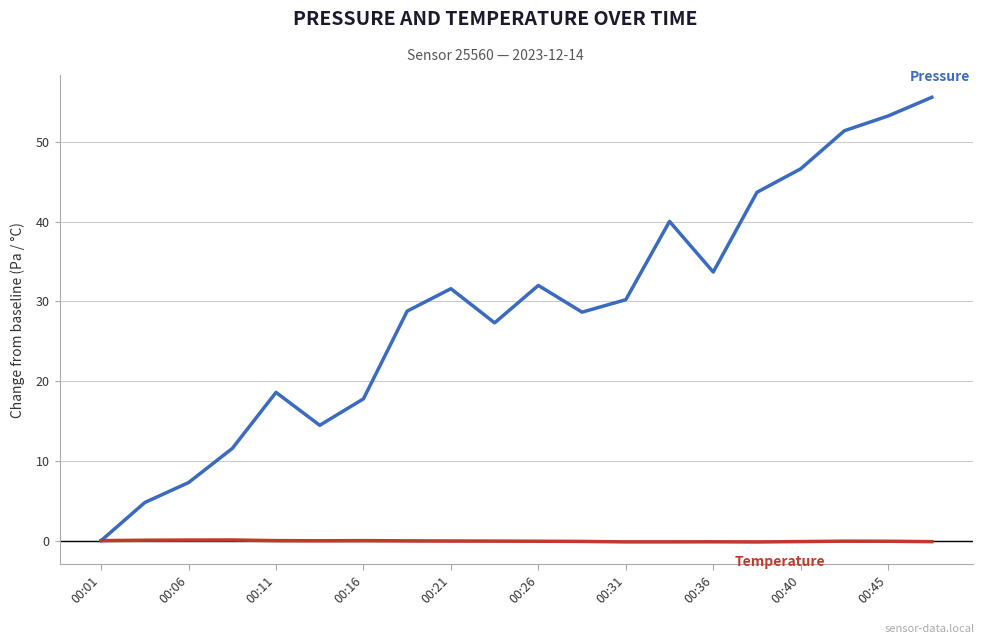

At which category is the sum across all series the highest?

19